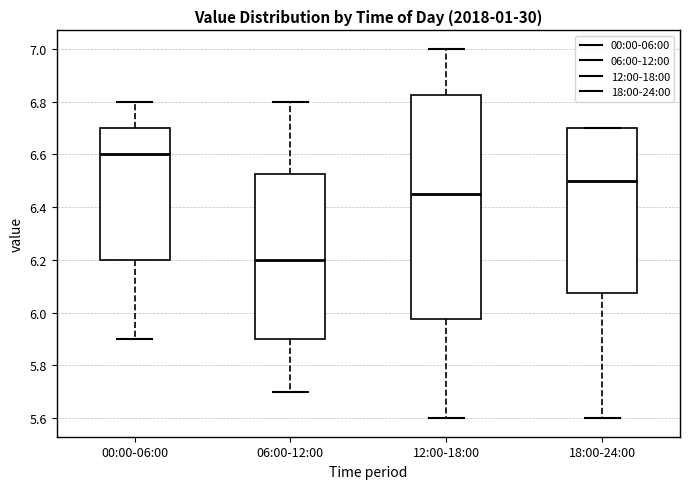

Reading left to right, read every box against the y-axis: the position of its median line, the range the box covers, and the ends of its whiskers. The values are not printed on the chart, so give them approximately, as read against the axis.

00:00-06:00: median 6.60, box 6.20 to 6.70, whiskers 5.90 to 6.80
06:00-12:00: median 6.20, box 5.90 to 6.52, whiskers 5.70 to 6.80
12:00-18:00: median 6.46, box 5.98 to 6.82, whiskers 5.60 to 7.00
18:00-24:00: median 6.50, box 6.08 to 6.70, whiskers 5.60 to 6.70